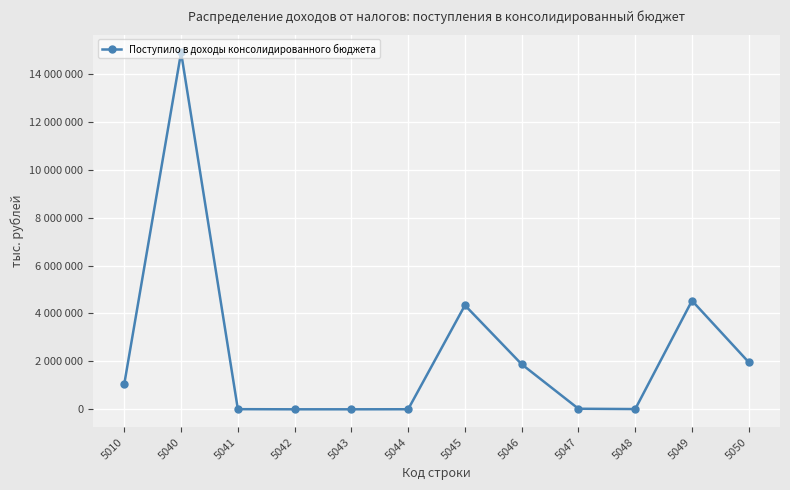

At which label does the data first exceed 1064512?

5040